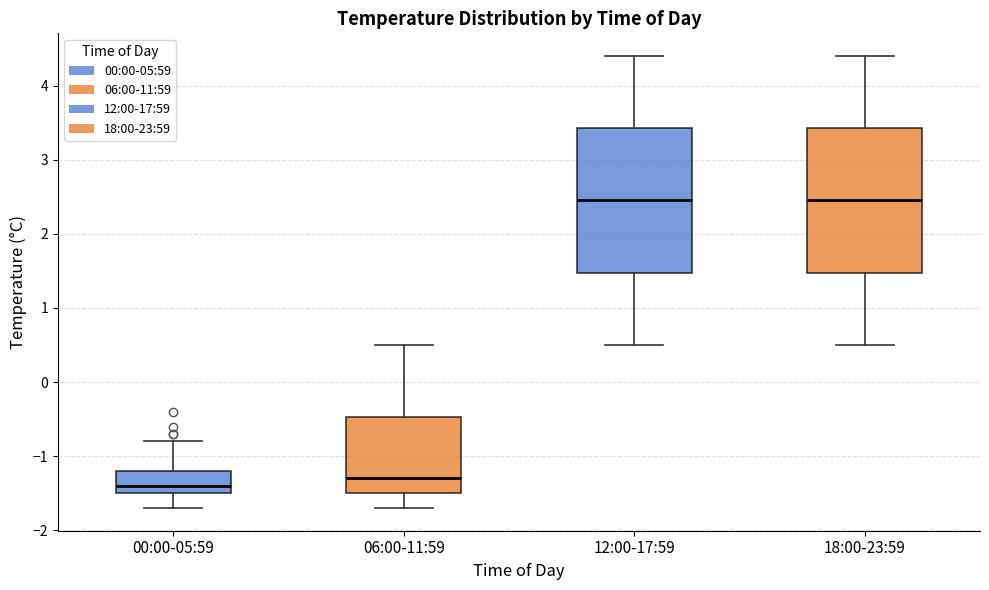

Reading left to right, transcribe this box plot: for each box, give where its median line is, the range the box spans, and where its two whiskers end, as read against the y-axis. The values are not printed on the chart, so give them approximately, as read against the axis.

00:00-05:59: median -1.4, box -1.5 to -1.2, whiskers -1.7 to -0.8
06:00-11:59: median -1.3, box -1.5 to -0.5, whiskers -1.7 to 0.5
12:00-17:59: median 2.5, box 1.5 to 3.4, whiskers 0.5 to 4.4
18:00-23:59: median 2.5, box 1.5 to 3.4, whiskers 0.5 to 4.4